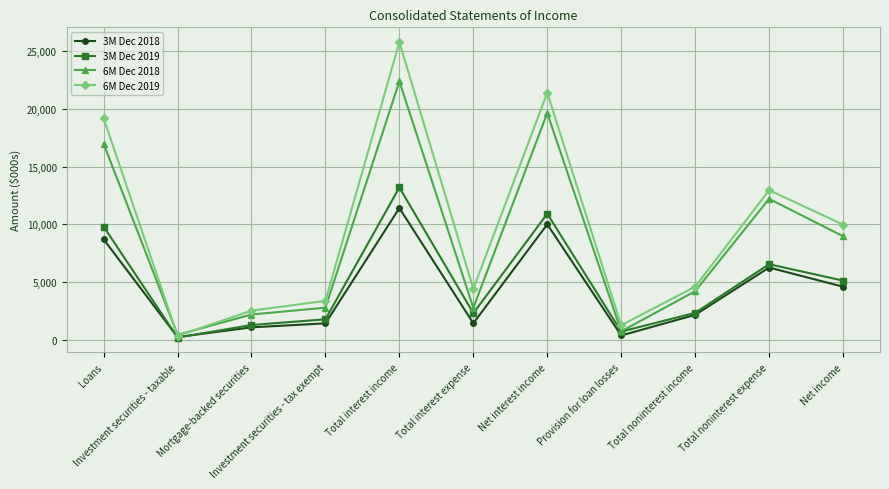

Which series has the largest range (max minus min)?

6M Dec 2019